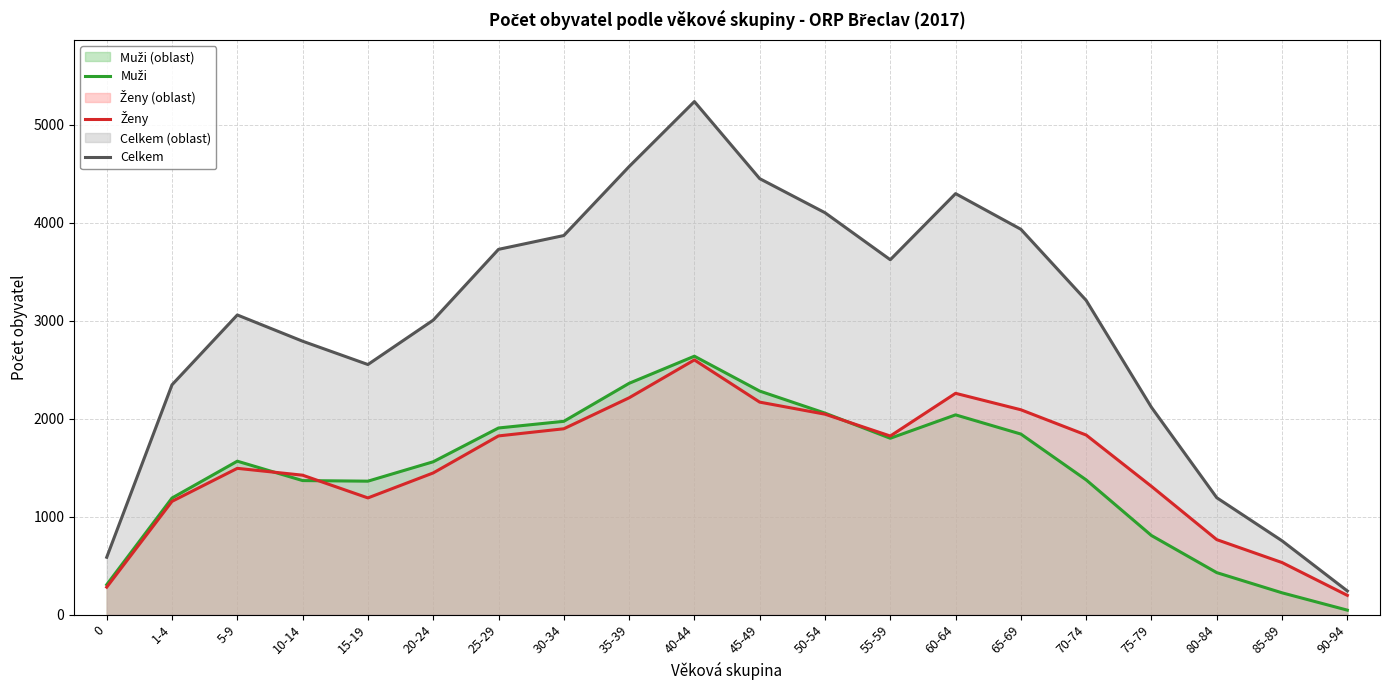

Which has a higher value, 10-14 or 20-24?

20-24